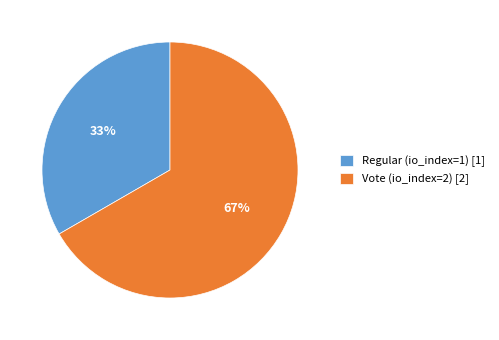

Count the number of slices in the pie.

2